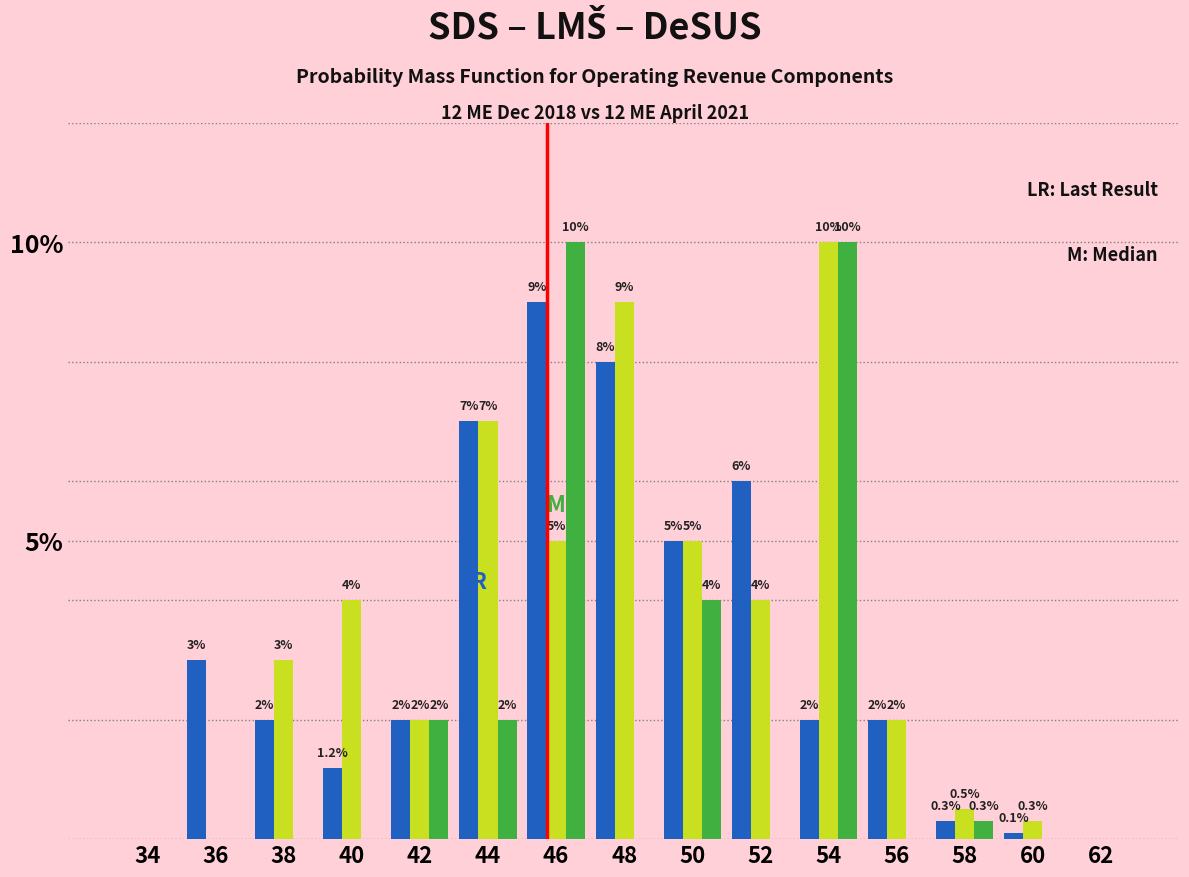

At which category is the sum across all series the highest?

46